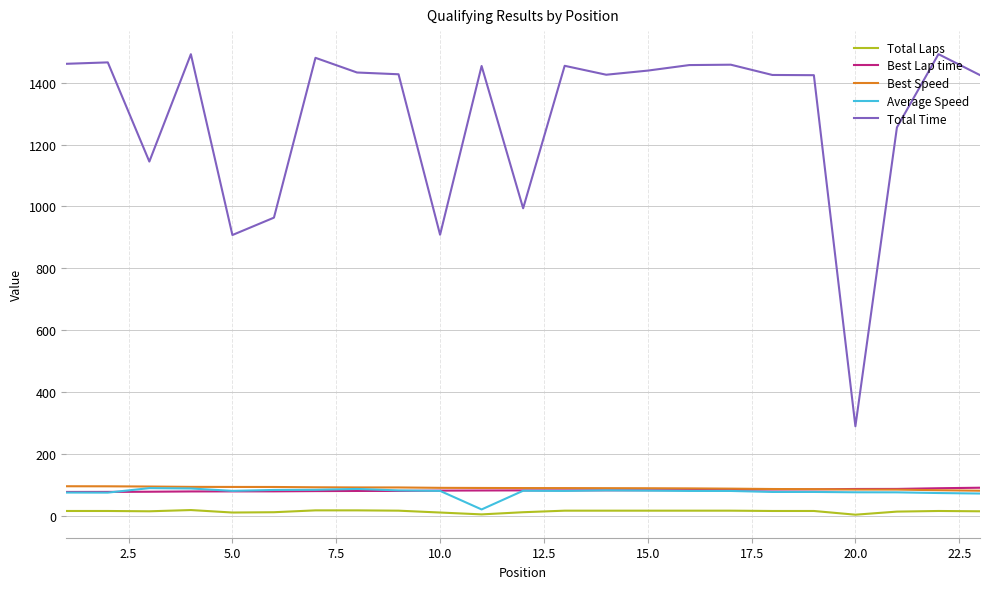

True or false: Total Time and Average Speed intersect in this chart.

False